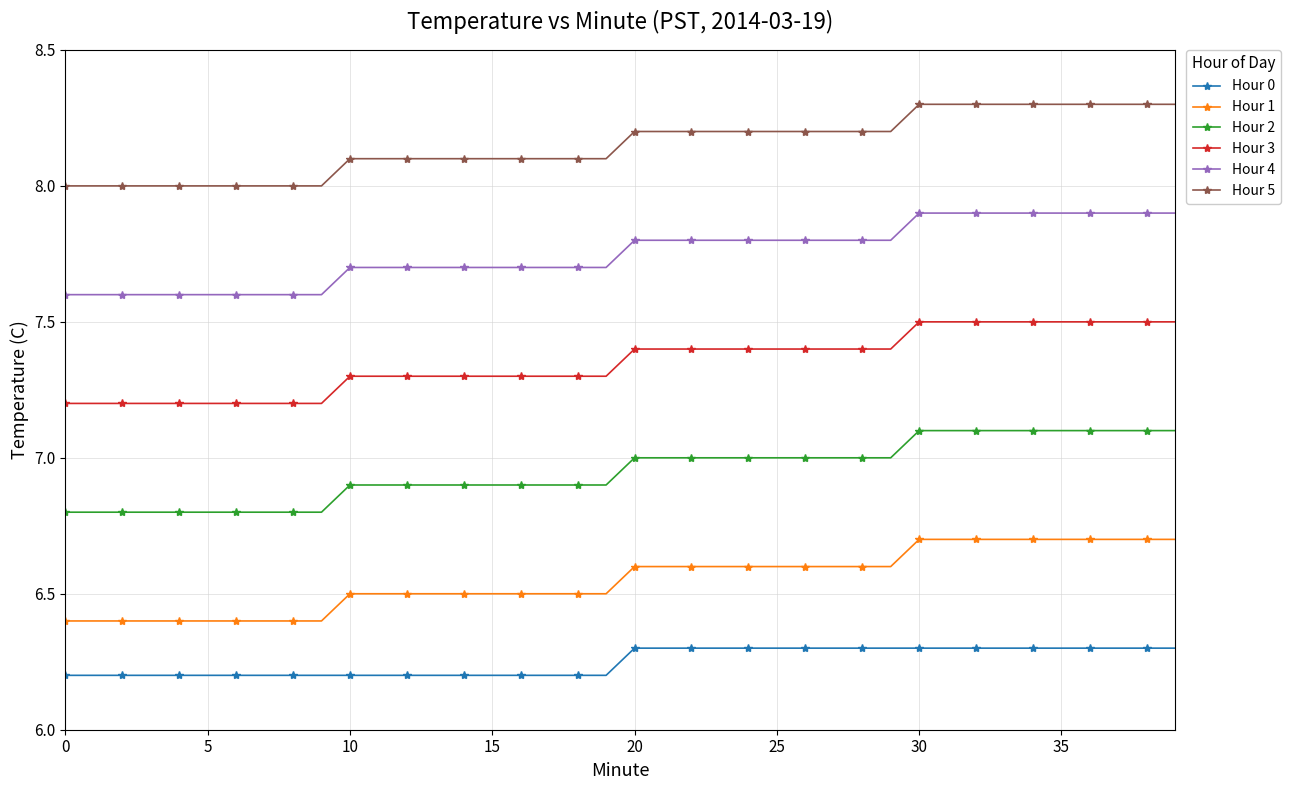

Which series has the largest total across all categories?

Hour 5